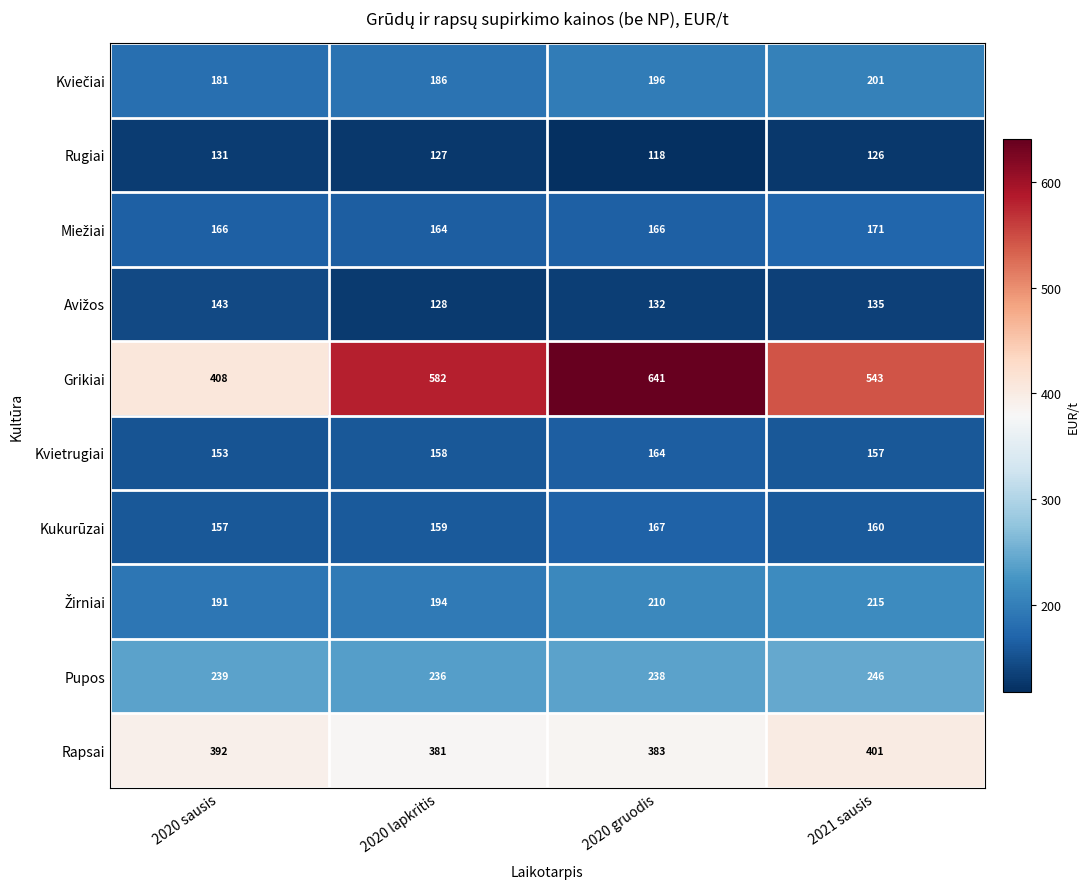

Which series has the largest range (max minus min)?

Grikiai